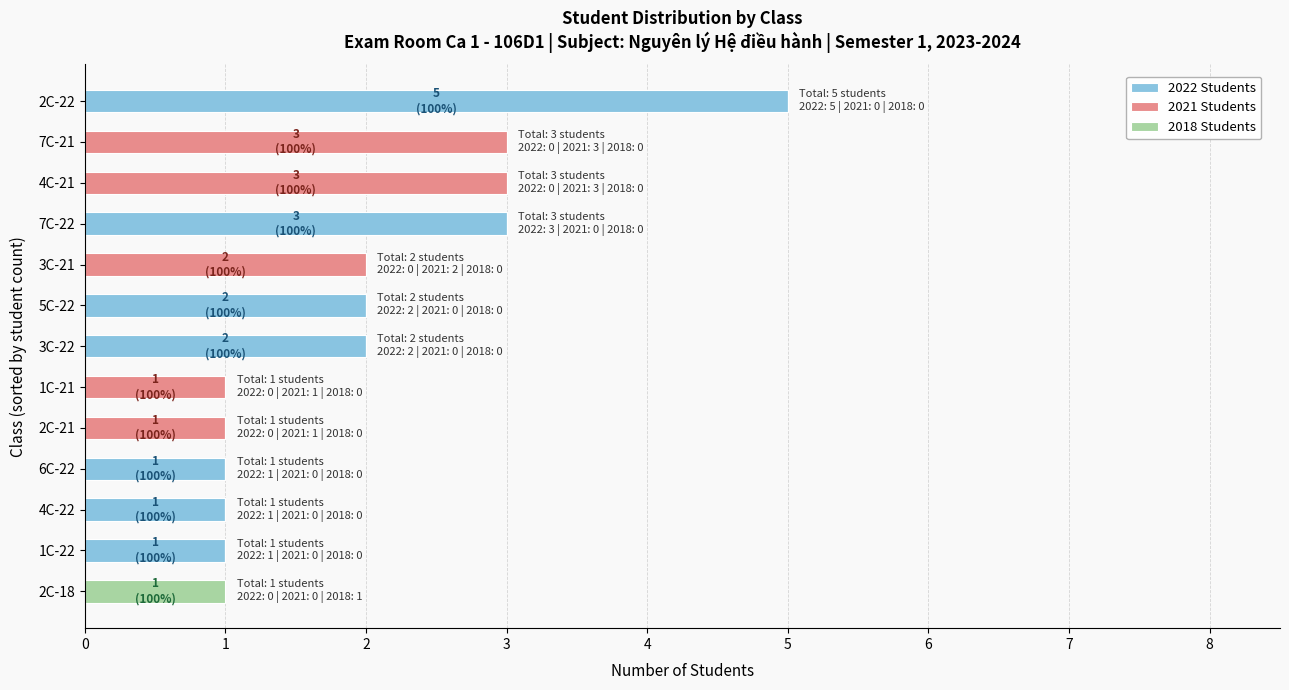

True or false: 2022 Students has a value of 0 at 2C-21.

True